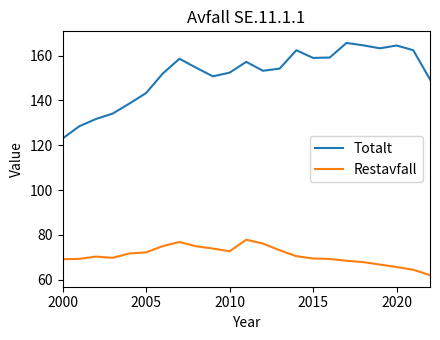

True or false: Totalt and Restavfall intersect in this chart.

False